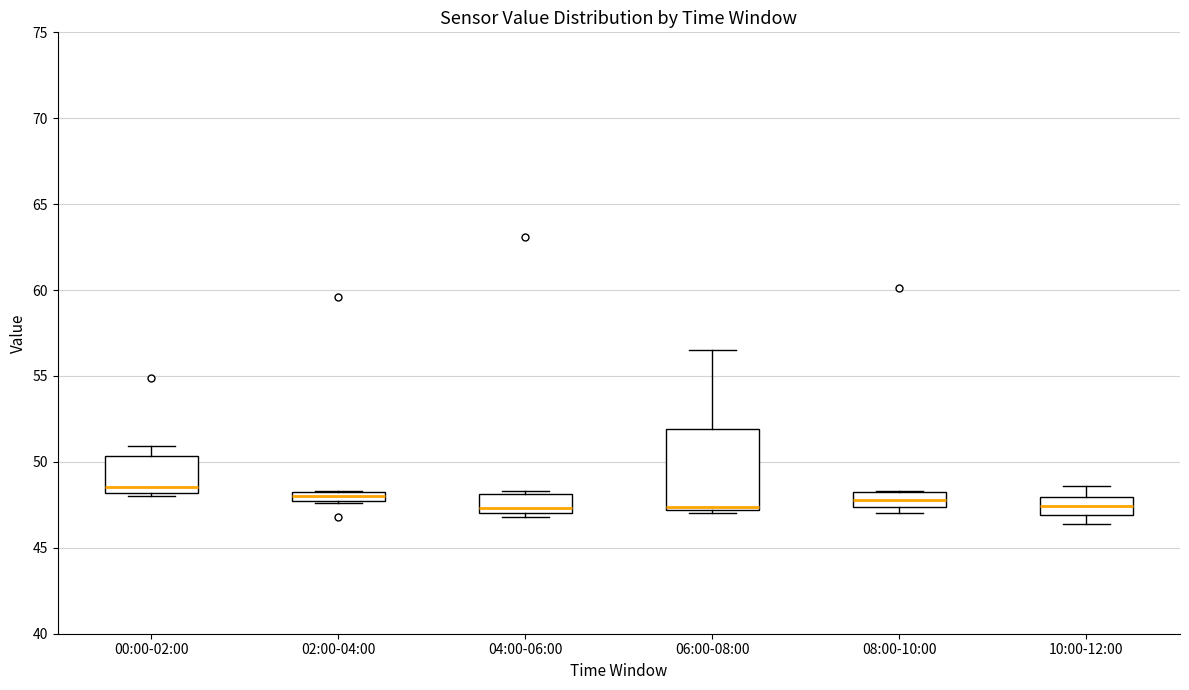

Comparing the boxes themselves (not the whiskers), which one is the tallest?

06:00-08:00